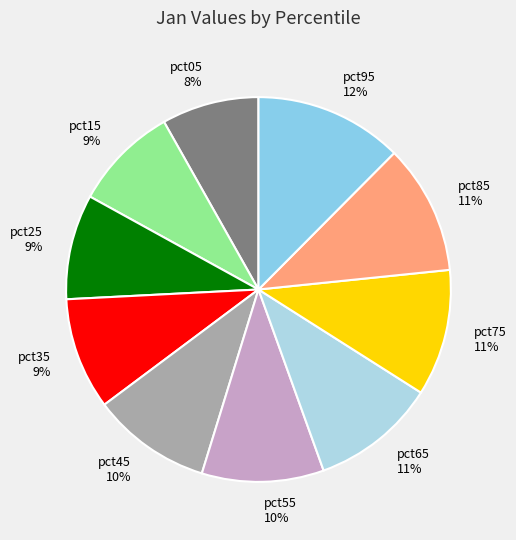

To the nearest percent, what is the average slice percentage?

10%